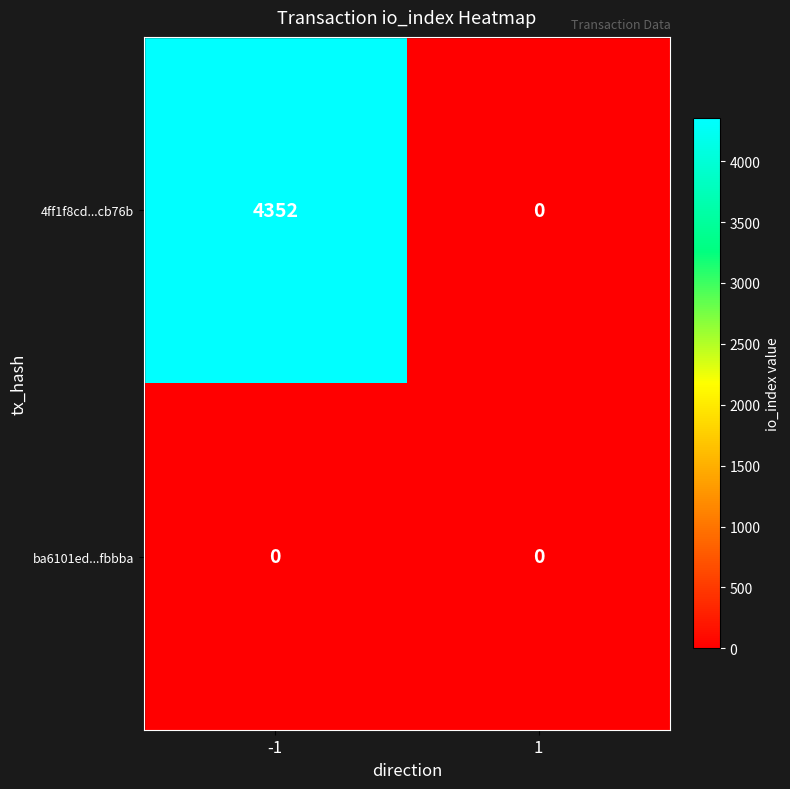

Between -1 and 1, which series saw the biggest shift?

4ff1f8cd...cb76b